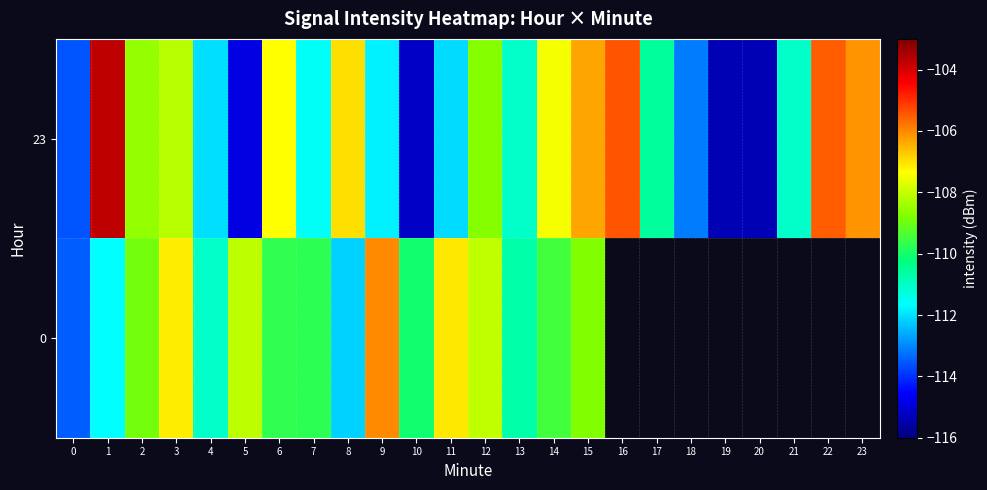

Is it true that 23 equals -113.6 at 0?

True